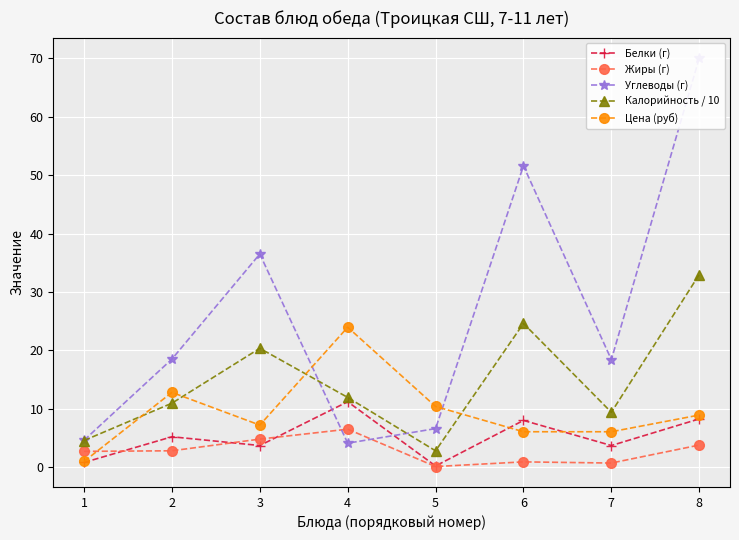

Reading left to right, what are all the values shown in this chart?

Белки (г): 0.8	5.2	3.7	11.2	0.2	8.0	3.7	8.3
Жиры (г): 2.7	2.8	4.8	6.5	0.1	0.9	0.7	3.8
Углеводы (г): 4.6	18.5	36.5	4.1	6.6	51.6	18.4	70.1
Калорийность / 10: 4.6	10.9	20.4	11.9	2.8	24.6	9.4	33.0
Цена (руб): 1.0	12.8	7.2	24.0	10.4	6.1	6.1	8.9